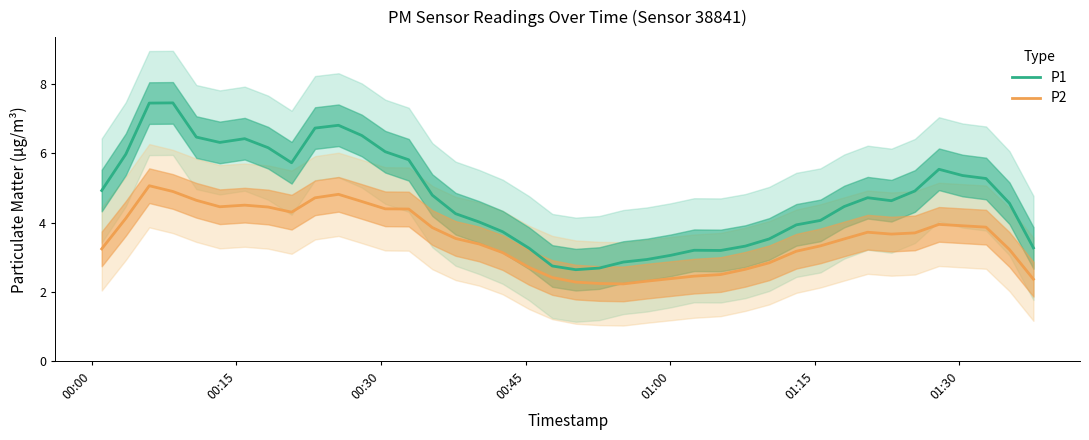

What is the difference between the maximum and minimum values in the P2 series?

2.8